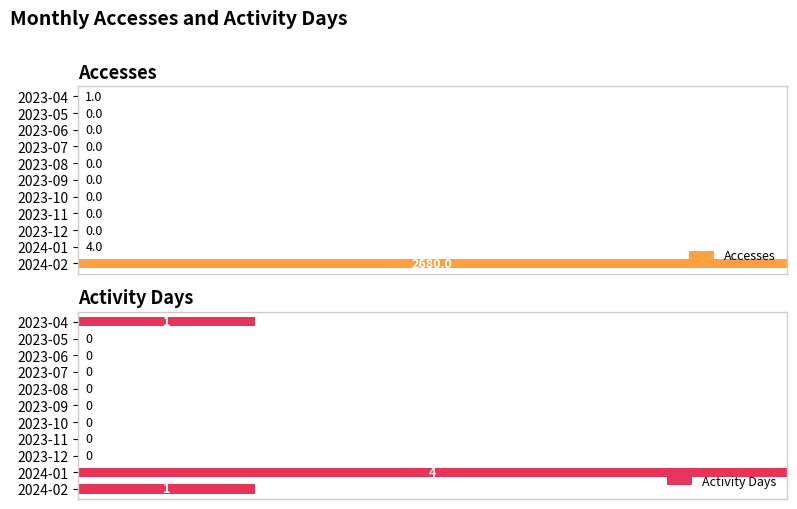

Where is Accesses nearest to the value 50?

2024-01